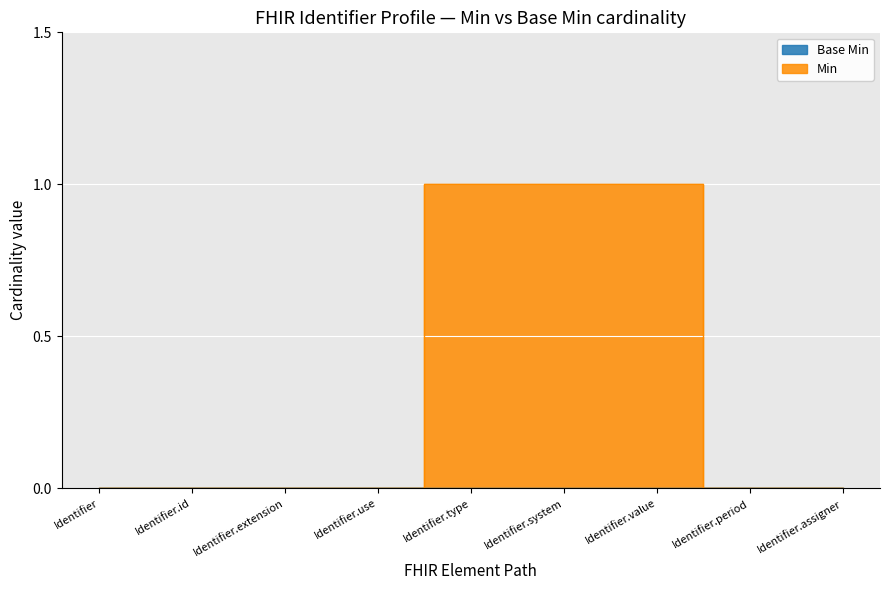

Rank the series at Identifier.period from lowest to highest value.

Base Min, Min